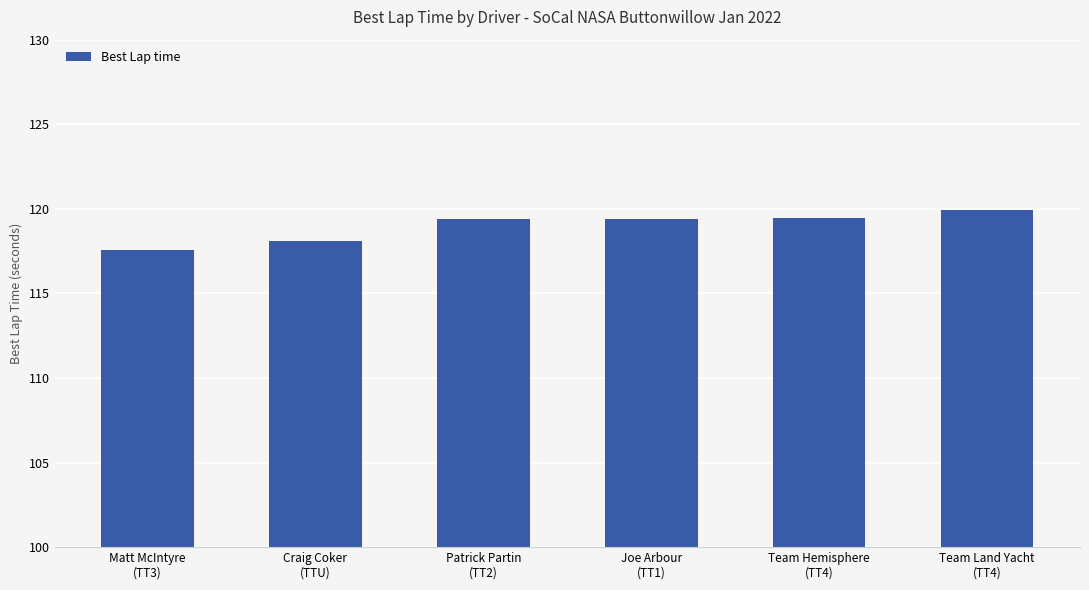

What is the change in value from Matt McIntyre
(TT3) to Team Hemisphere
(TT4)?

+1.9